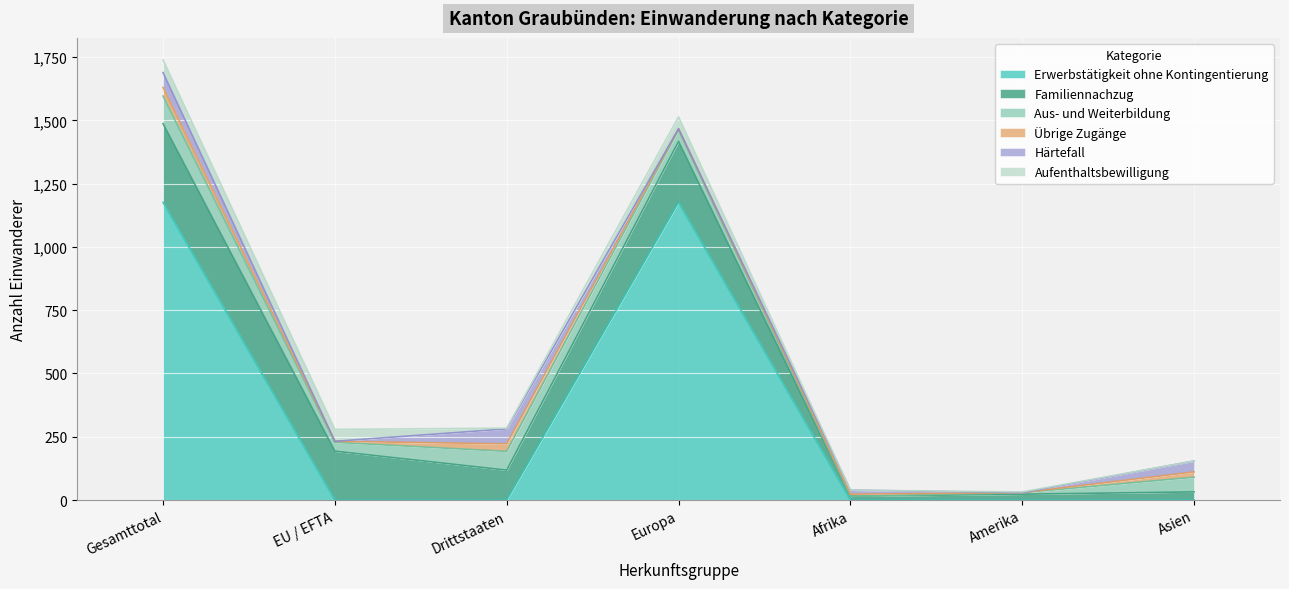

Where is the first local minimum for Aus- und Weiterbildung?

EU / EFTA